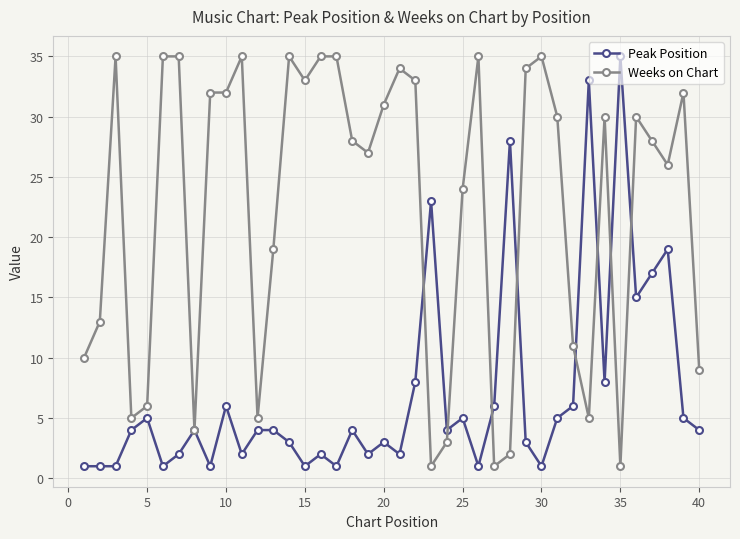

At how many categories does at least one series exceed 18?

30